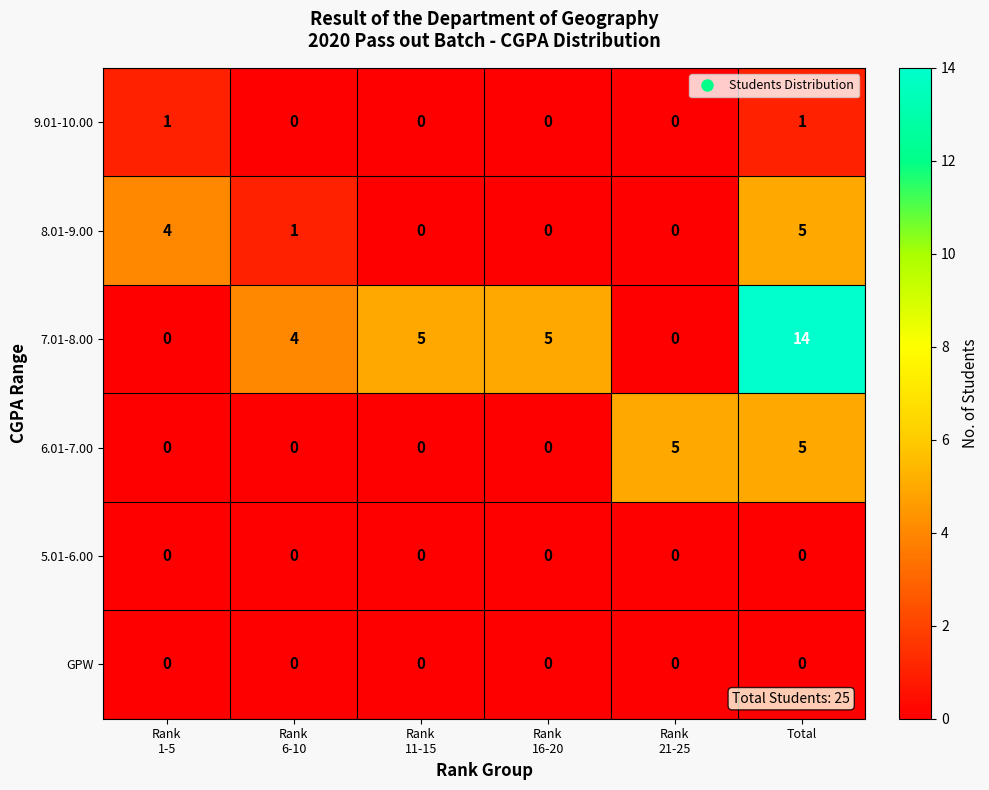

Which series changed the most between Rank
1-5 and Rank
11-15?

7.01-8.00